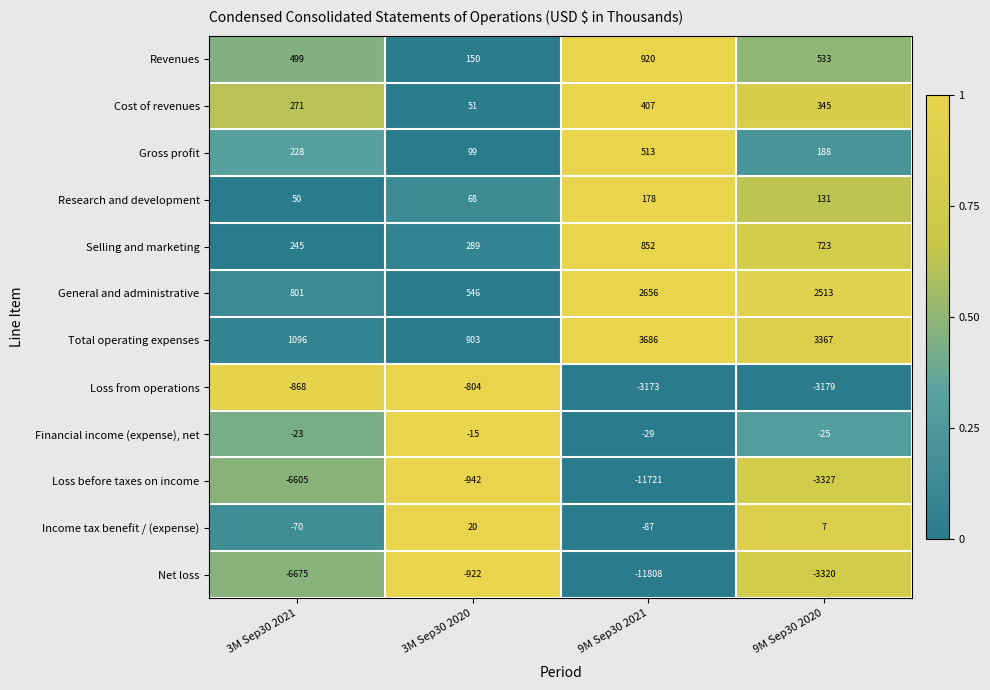

At how many categories does at least one series exceed 0?

4